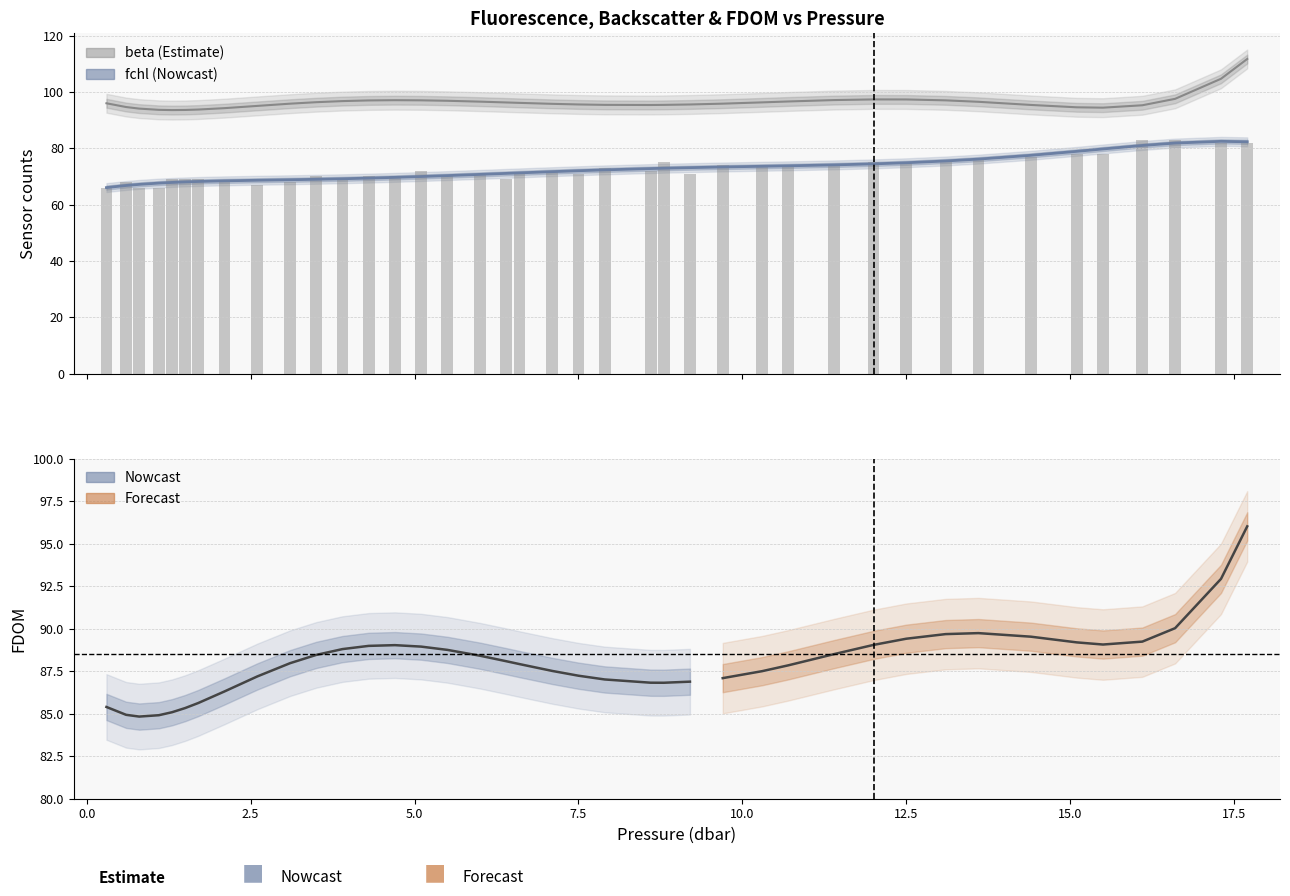

Is the value of beta at 2.5 greater than the value of fchl at 39?

Yes